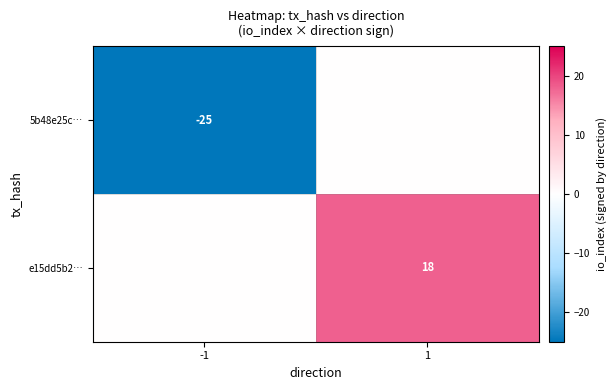

True or false: e15dd5b2… has a value of 18 at 1.

True